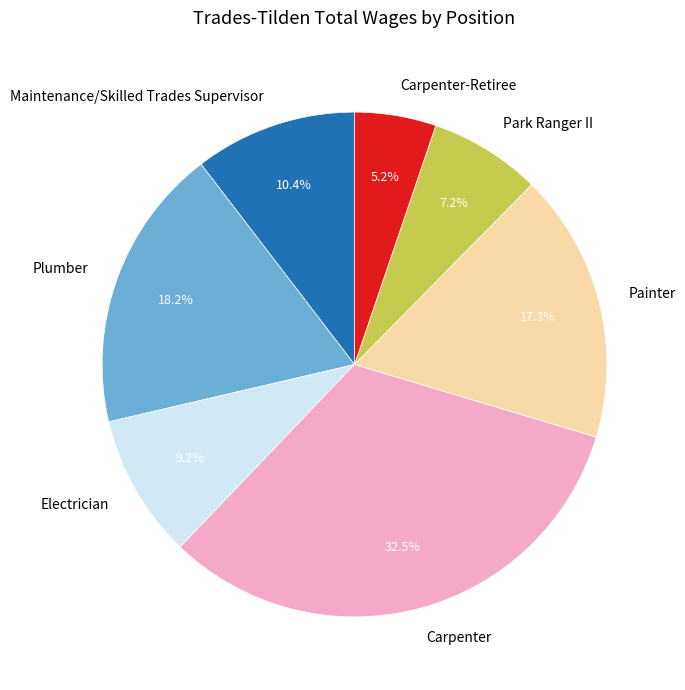

True or false: Carpenter accounts for 33% of the total.

True